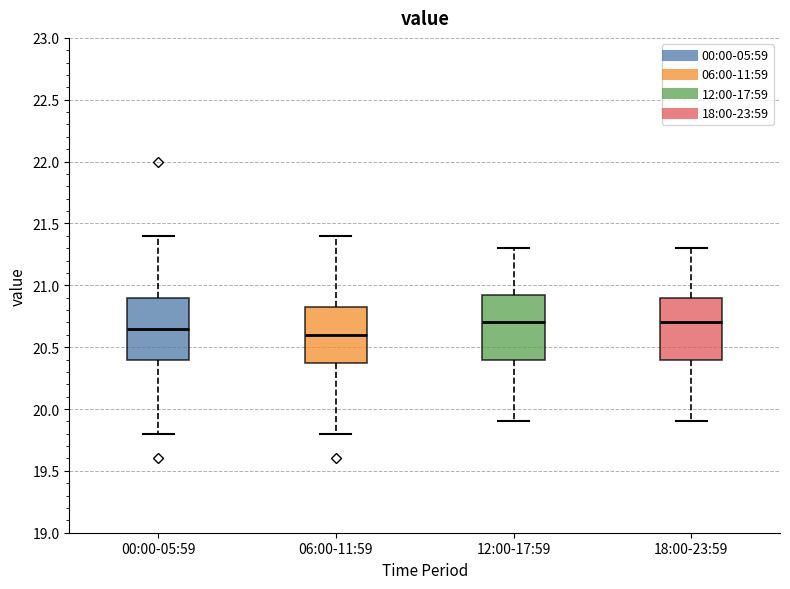

Where does the median line of the box for 00:00-05:59 sit on the y-axis? The values are not printed on the chart, so give them approximately, as read against the axis.

20.65